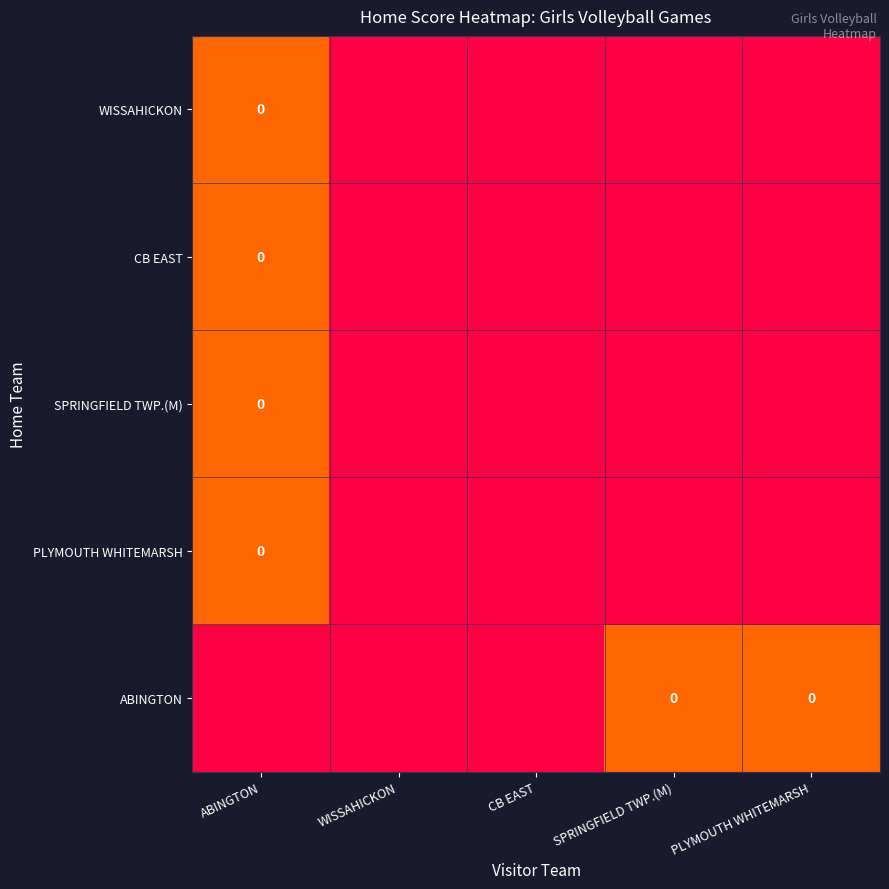

Which label corresponds to the largest value in the chart?

ABINGTON